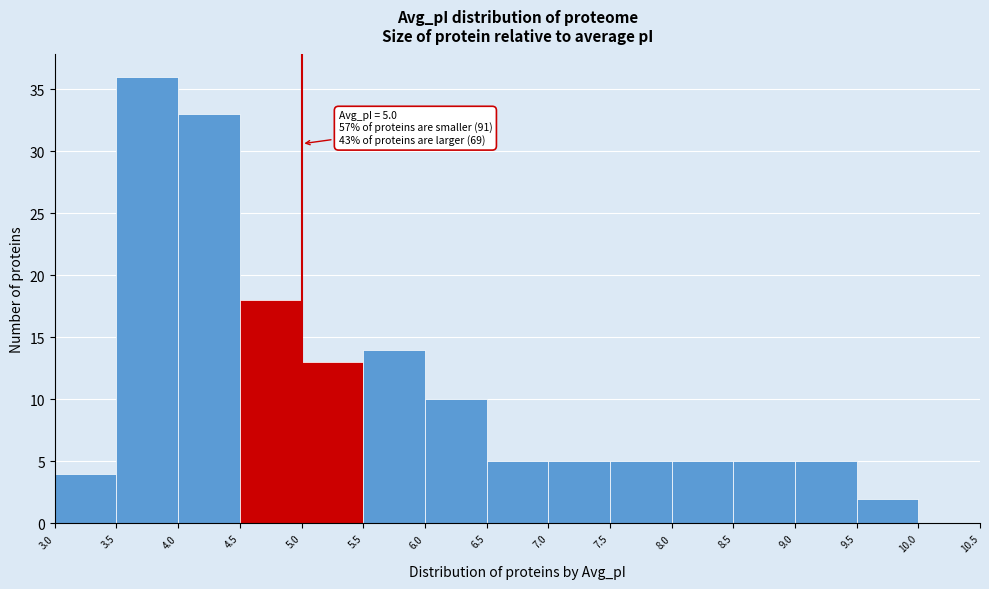

Which range on the x-axis has the tallest bar?

3.5 to 4.0